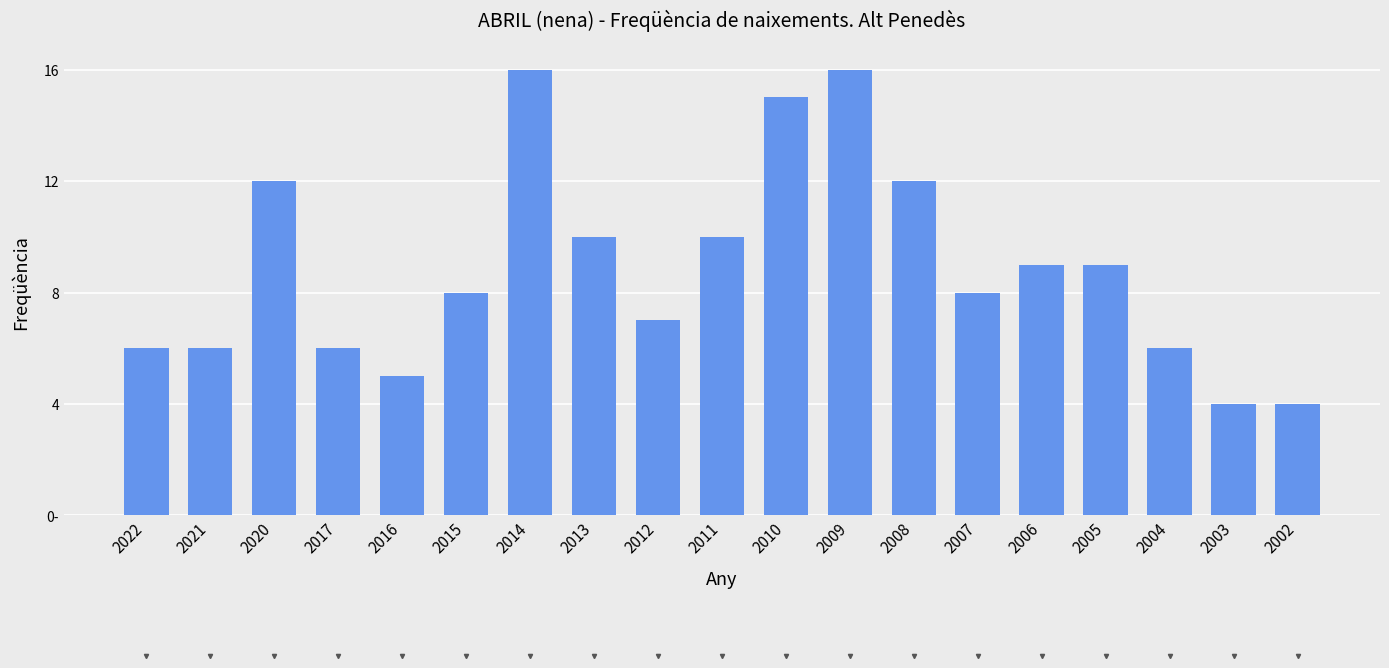

Which label corresponds to the largest value in the chart?

2014